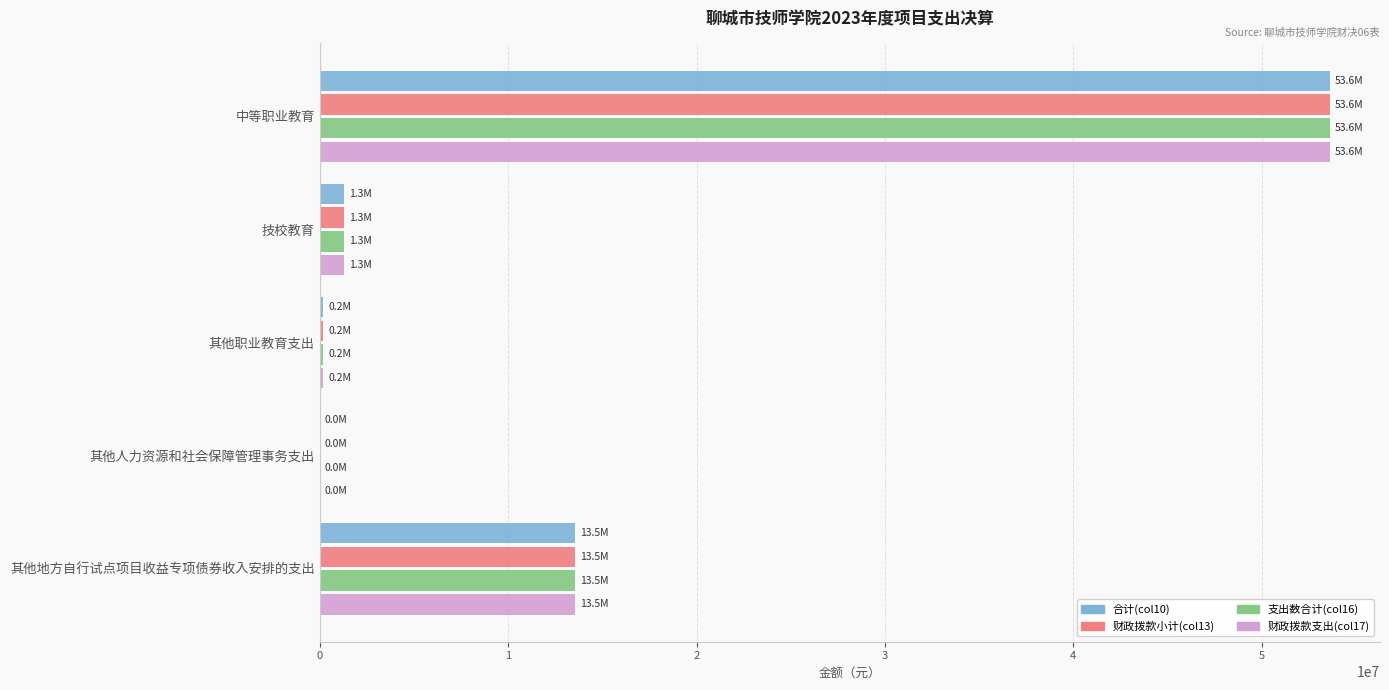

The value of 支出数合计(col16) at 技校教育 is 1283691.6. True or false?

True